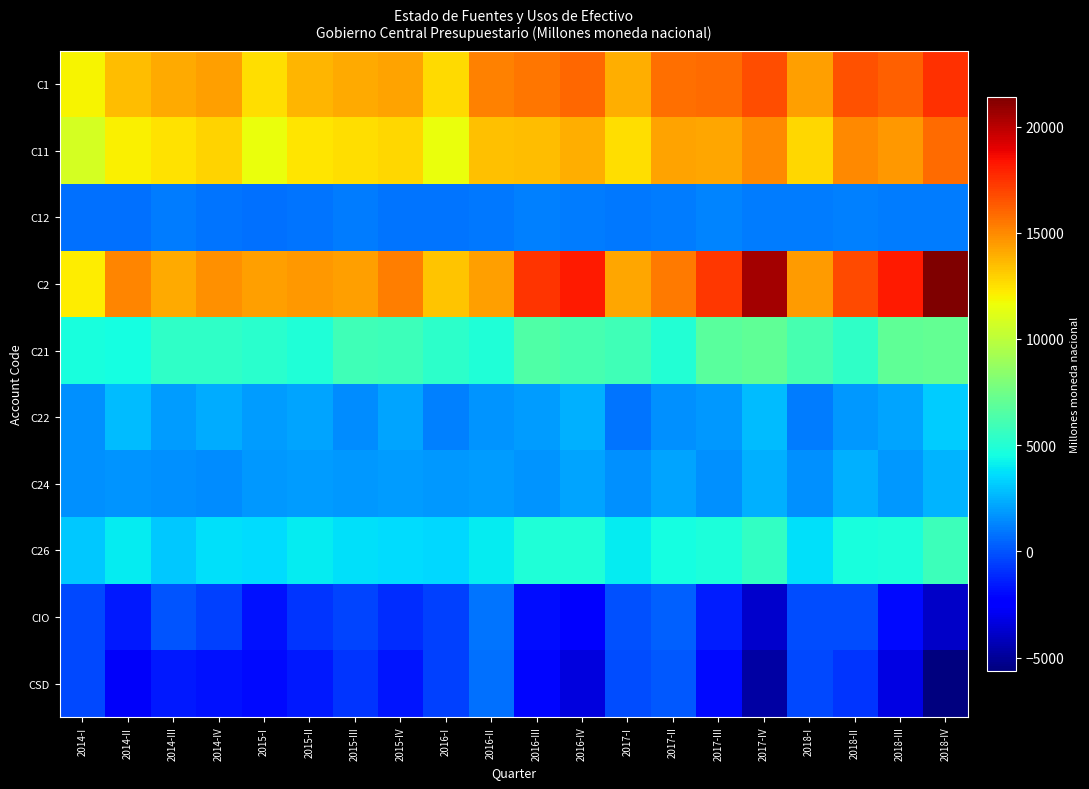

Which series has the largest range (max minus min)?

C2